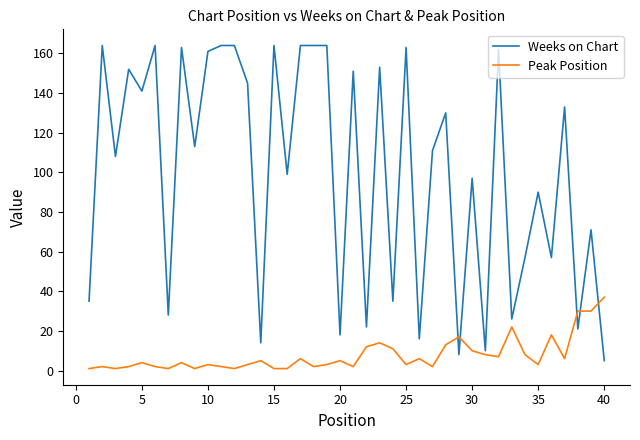

What is the difference between the maximum and minimum values in the Peak Position series?

36